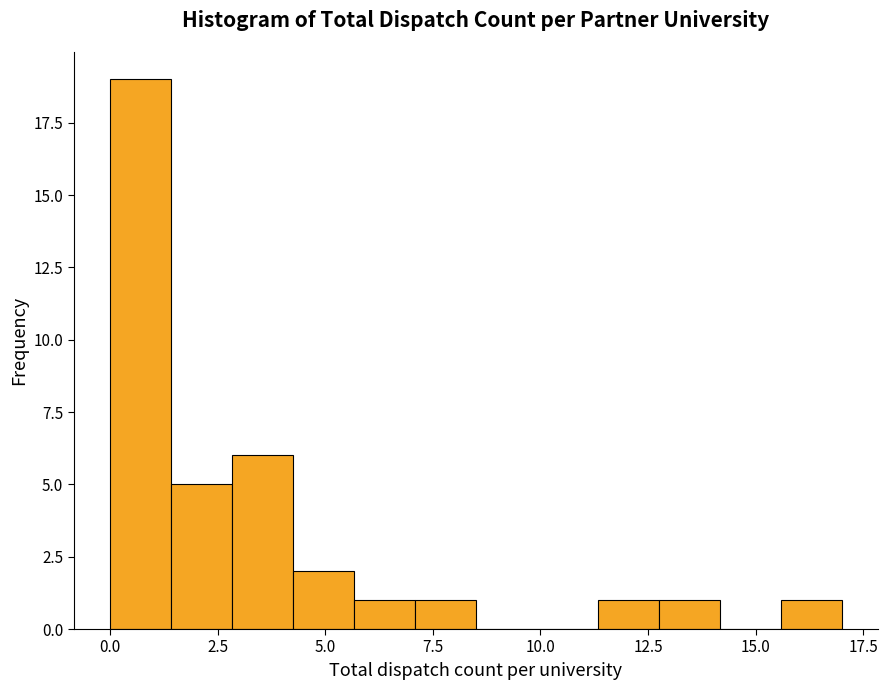

Around what value on the x-axis is the tallest bar? Give the approximate position of its centre, as read against the axis.

0.5